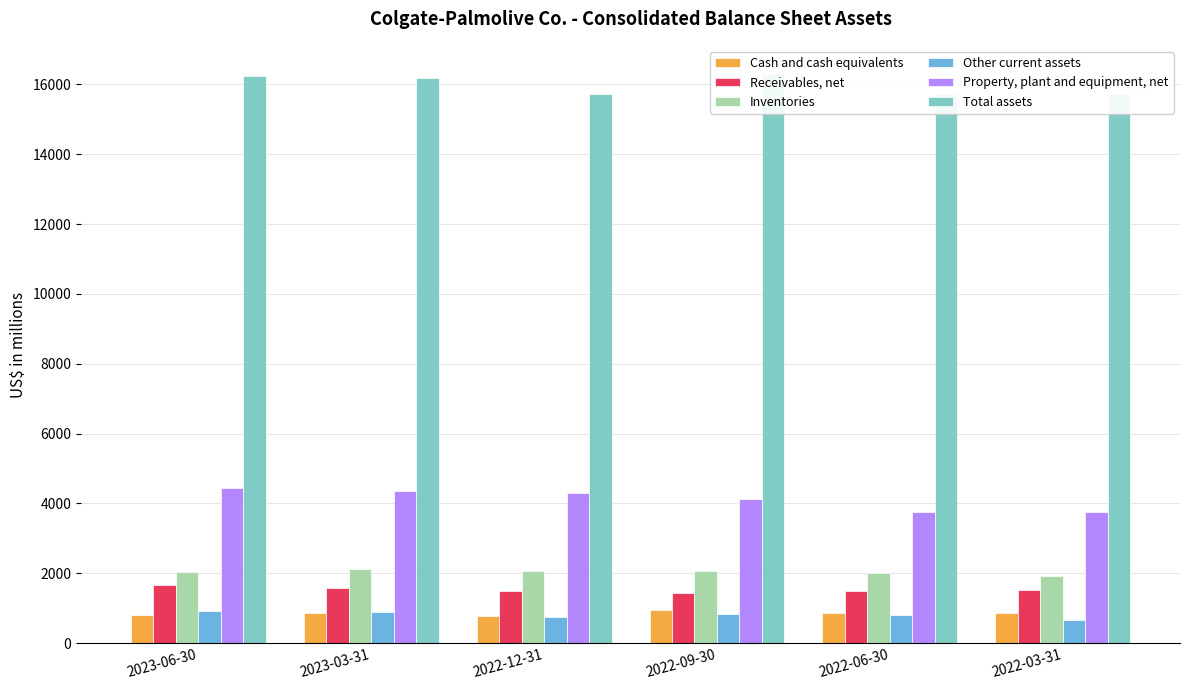

At how many categories does at least one series exceed 1004?

6